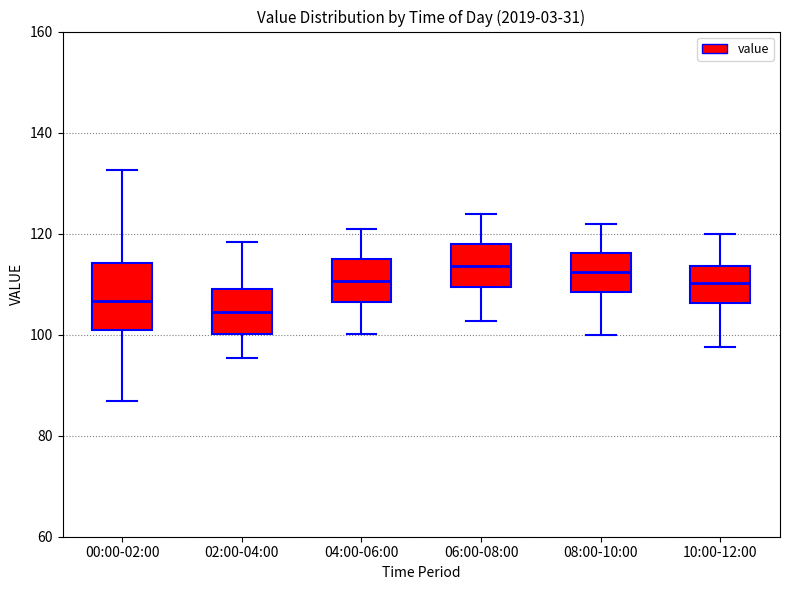

Reading left to right, transcribe this box plot: for each box, give where its median line is, the range the box spans, and where its two whiskers end, as read against the y-axis. The values are not printed on the chart, so give them approximately, as read against the axis.

00:00-02:00: median 106, box 102 to 114, whiskers 86 to 132
02:00-04:00: median 104, box 100 to 110, whiskers 96 to 118
04:00-06:00: median 110, box 106 to 116, whiskers 100 to 120
06:00-08:00: median 114, box 110 to 118, whiskers 102 to 124
08:00-10:00: median 112, box 108 to 116, whiskers 100 to 122
10:00-12:00: median 110, box 106 to 114, whiskers 98 to 120